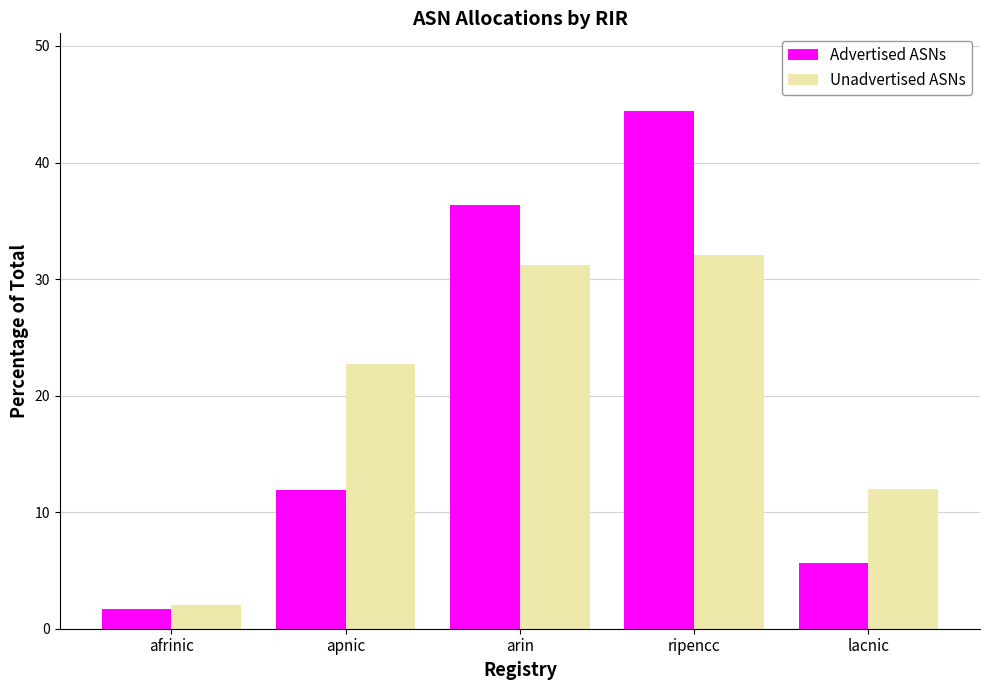

At which label does Unadvertised ASNs first exceed 22?

apnic